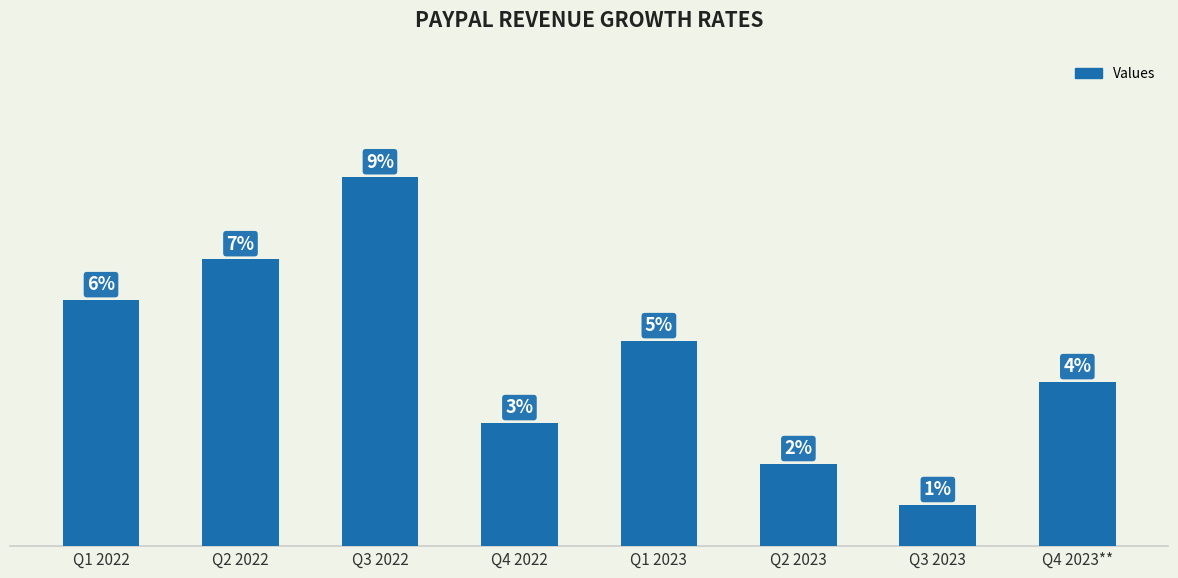

List the labels in order of value, smallest first.

Q3 2023, Q2 2023, Q4 2022, Q4 2023**, Q1 2023, Q1 2022, Q2 2022, Q3 2022